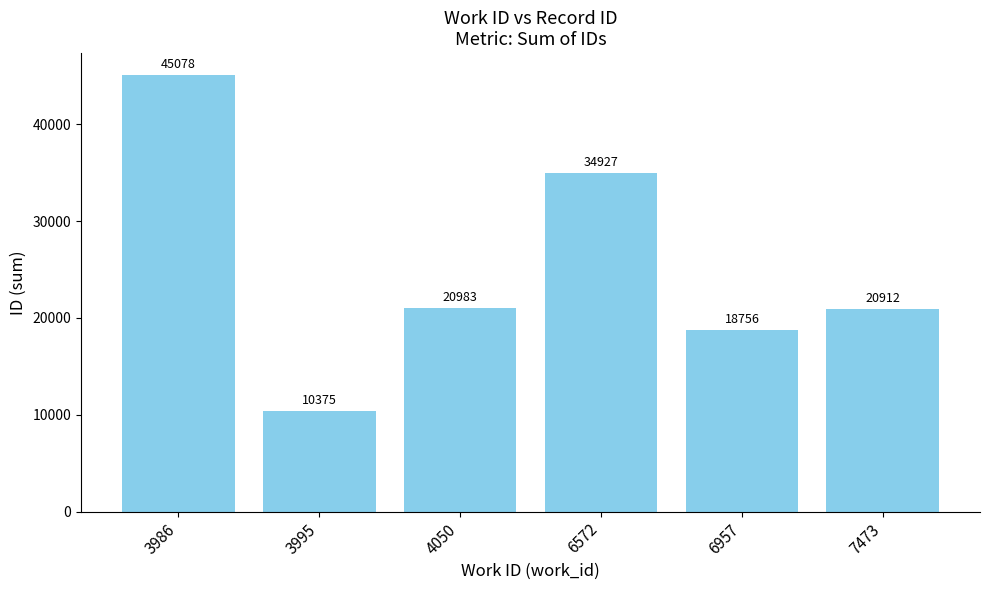

How many bars are there in total?

6